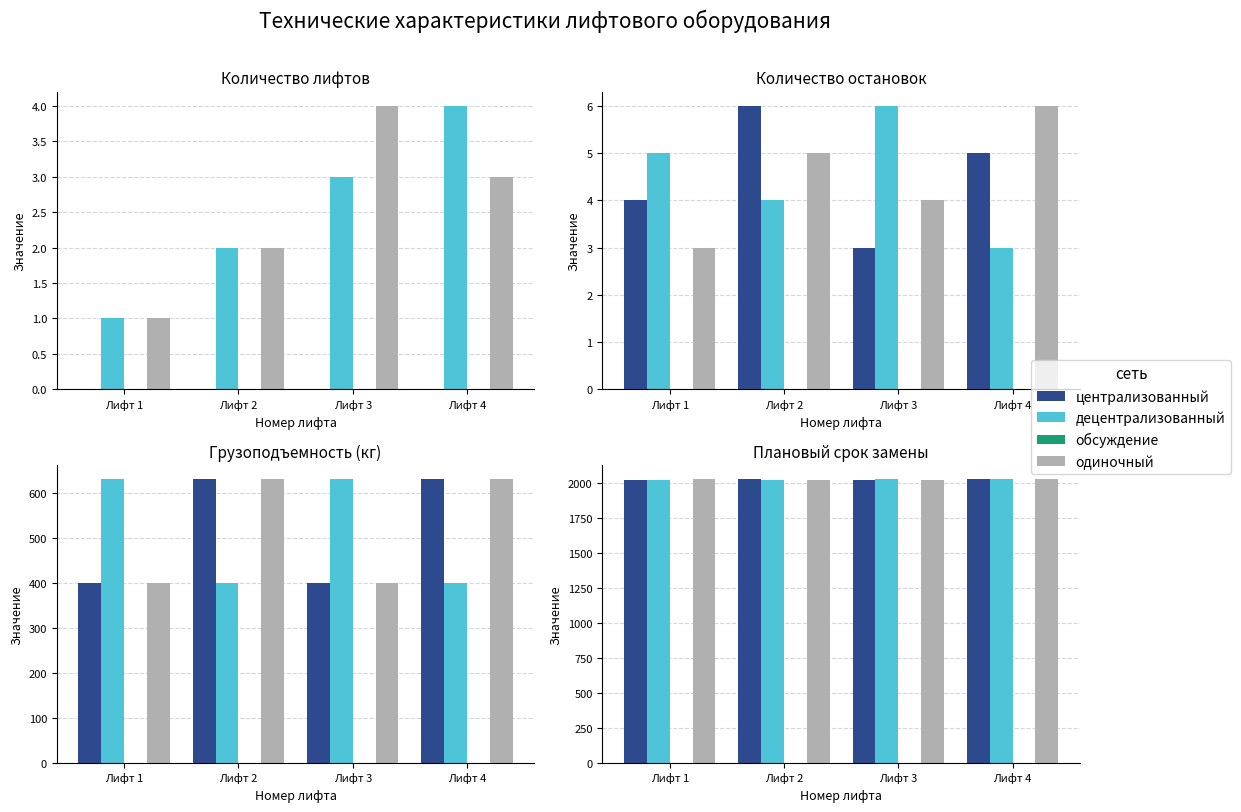

What is the difference between the highest and lowest values at Лифт 2?

2027